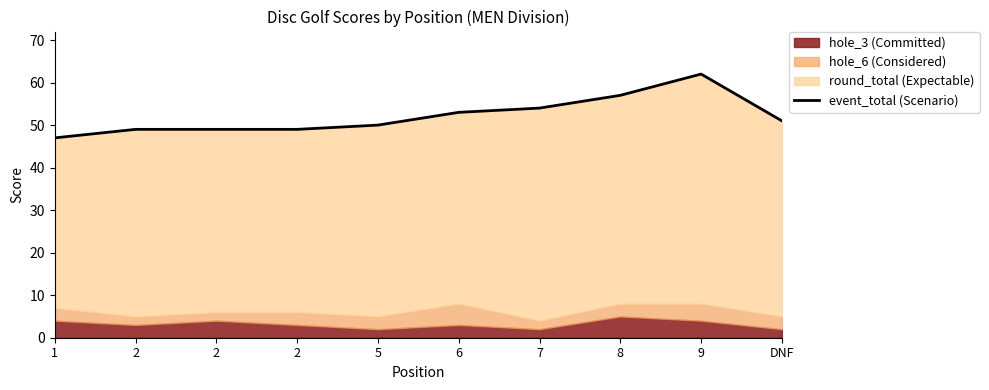

At which label does the data first exceed 51?

6